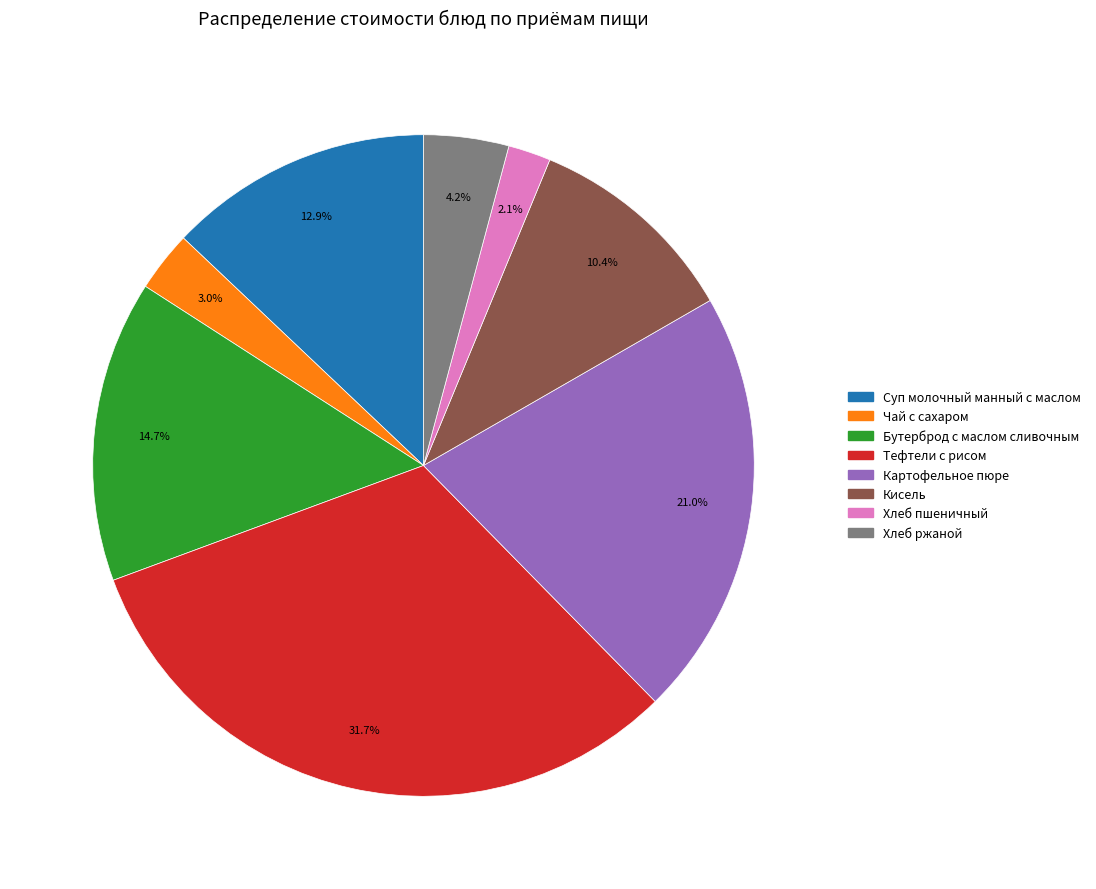

To the nearest percent, what is the average slice percentage?

12%